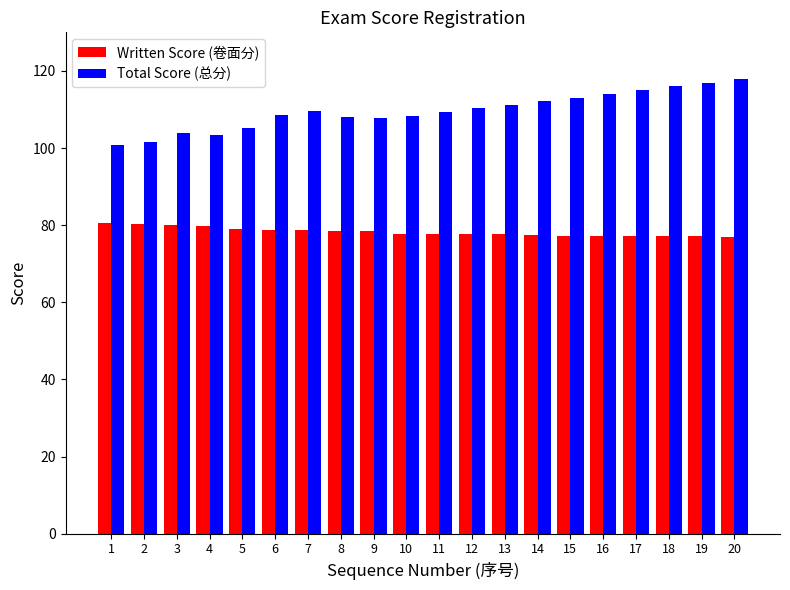

True or false: Written Score (卷面分) has a value of 77.8 at 11.

True